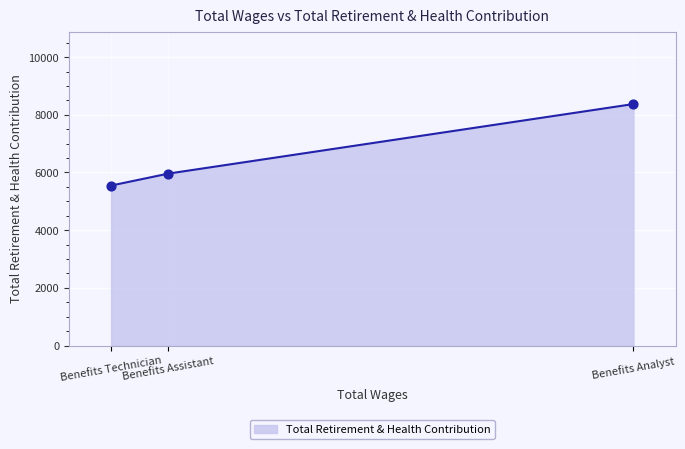

What is the difference between the maximum and minimum values?

2827